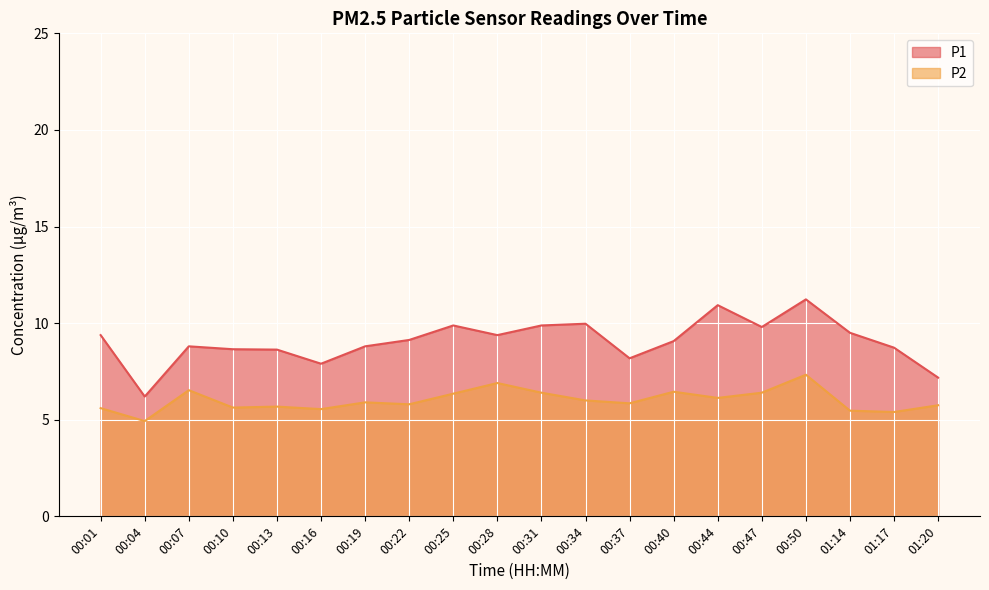

How many data points does each series have?

20